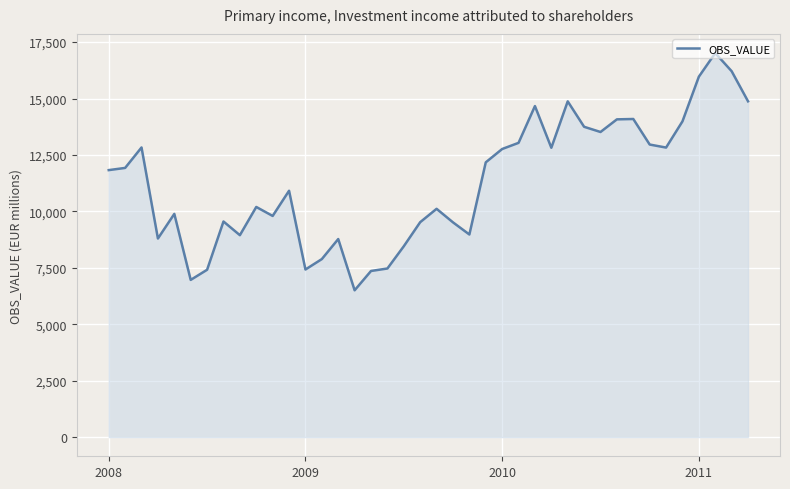

What is the difference between the maximum and minimum values?

10510.0